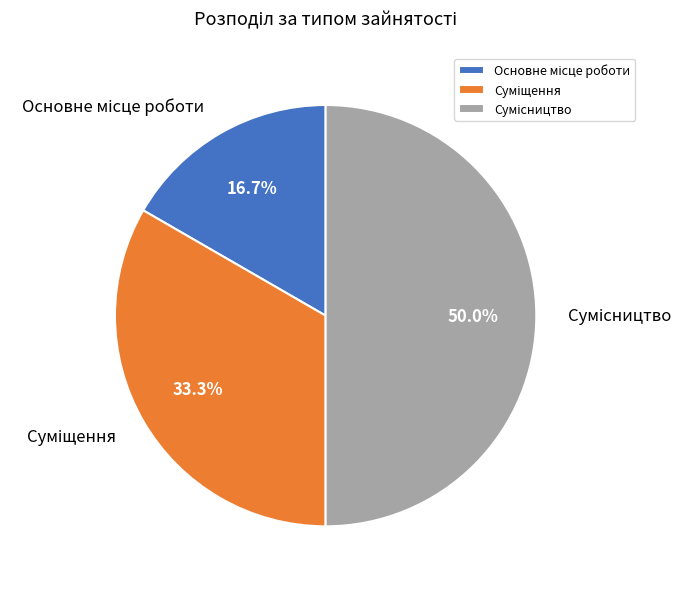

Combined, what portion of the pie is Сумісництво and Суміщення?

83.3%